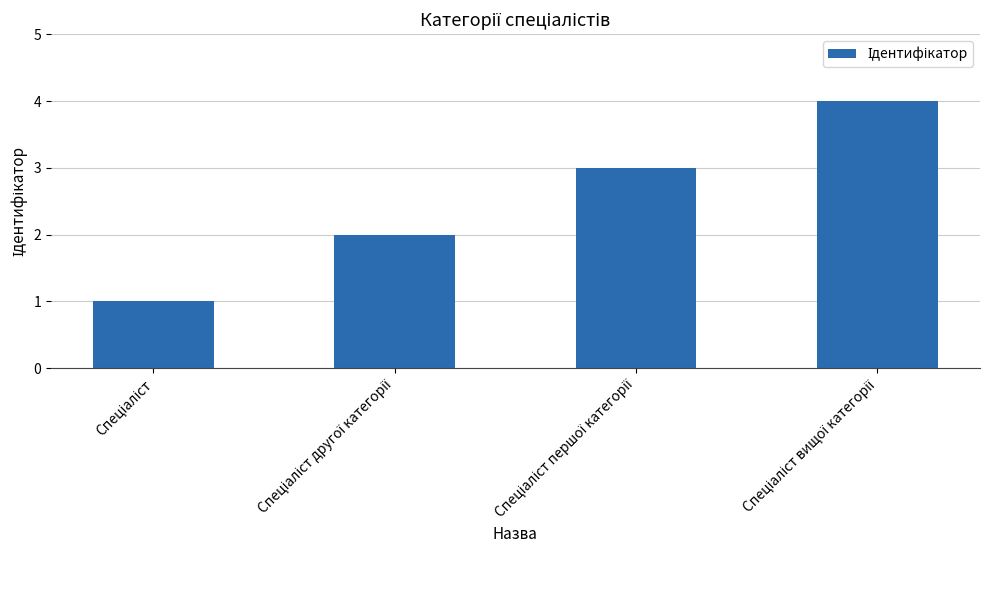

How many values are below 3?

2